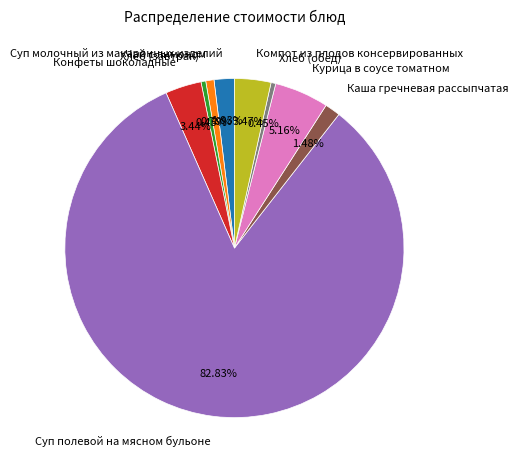

Which has a higher value, Суп молочный из макаронных изделий or Чай с лимоном?

Суп молочный из макаронных изделий